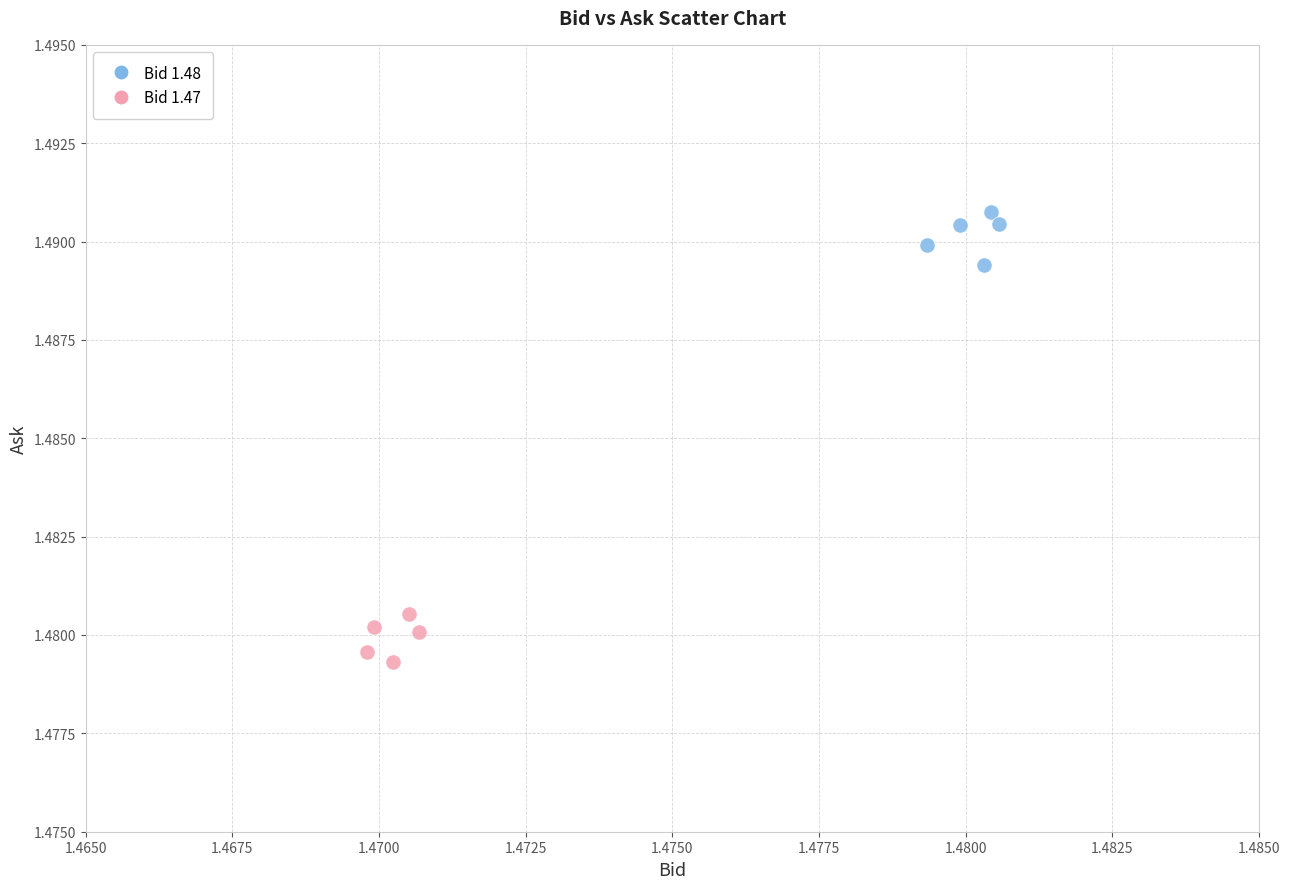

Which series reaches the minimum Y coordinate?

Bid 1.47